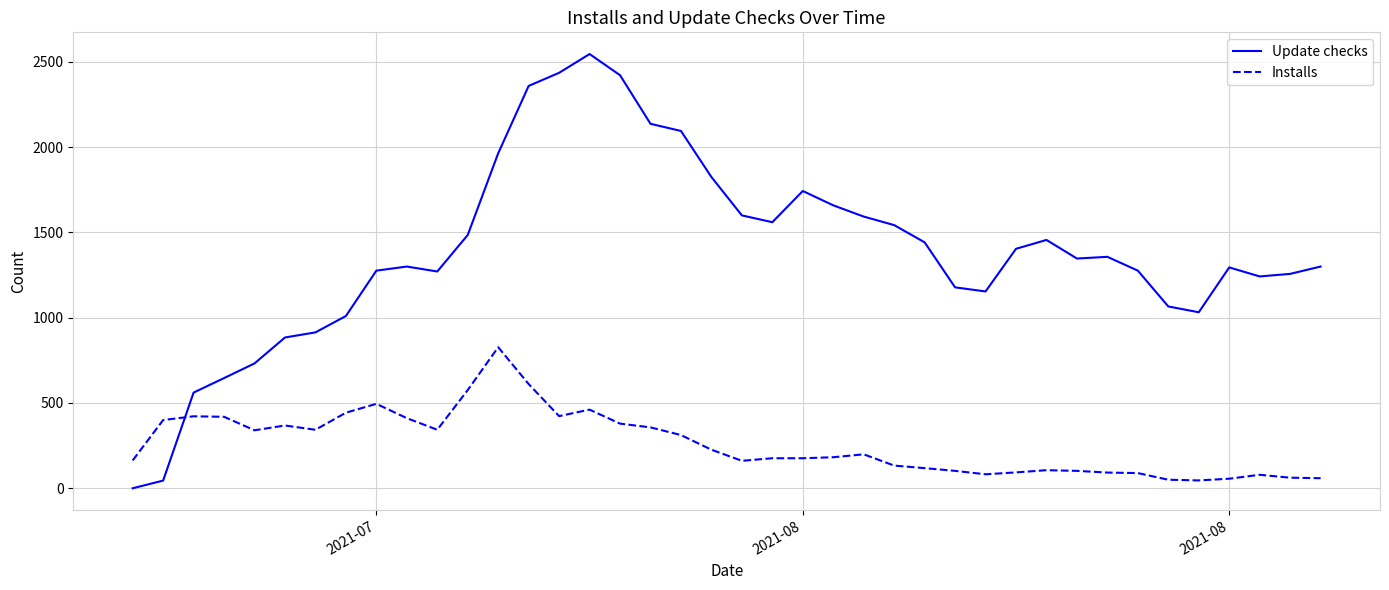

How many intersections are there between Update checks and Installs?

1